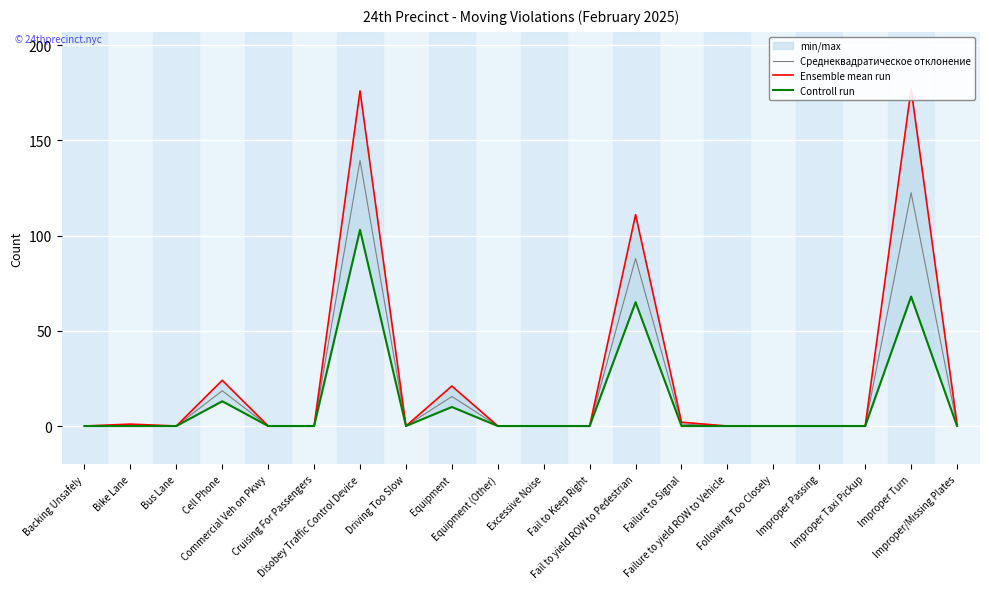

What position from the left is Cruising For Passengers?

6